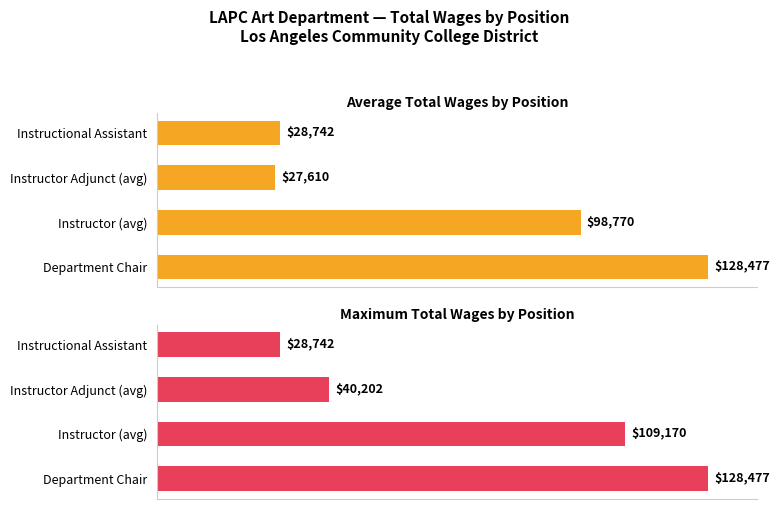

At Department Chair, list the series in order from smallest to largest.

Average Total Wages by Position, Maximum Total Wages by Position